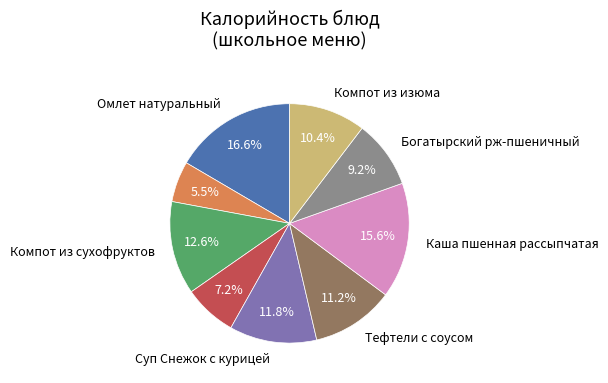

Does any single category account for the majority?

No